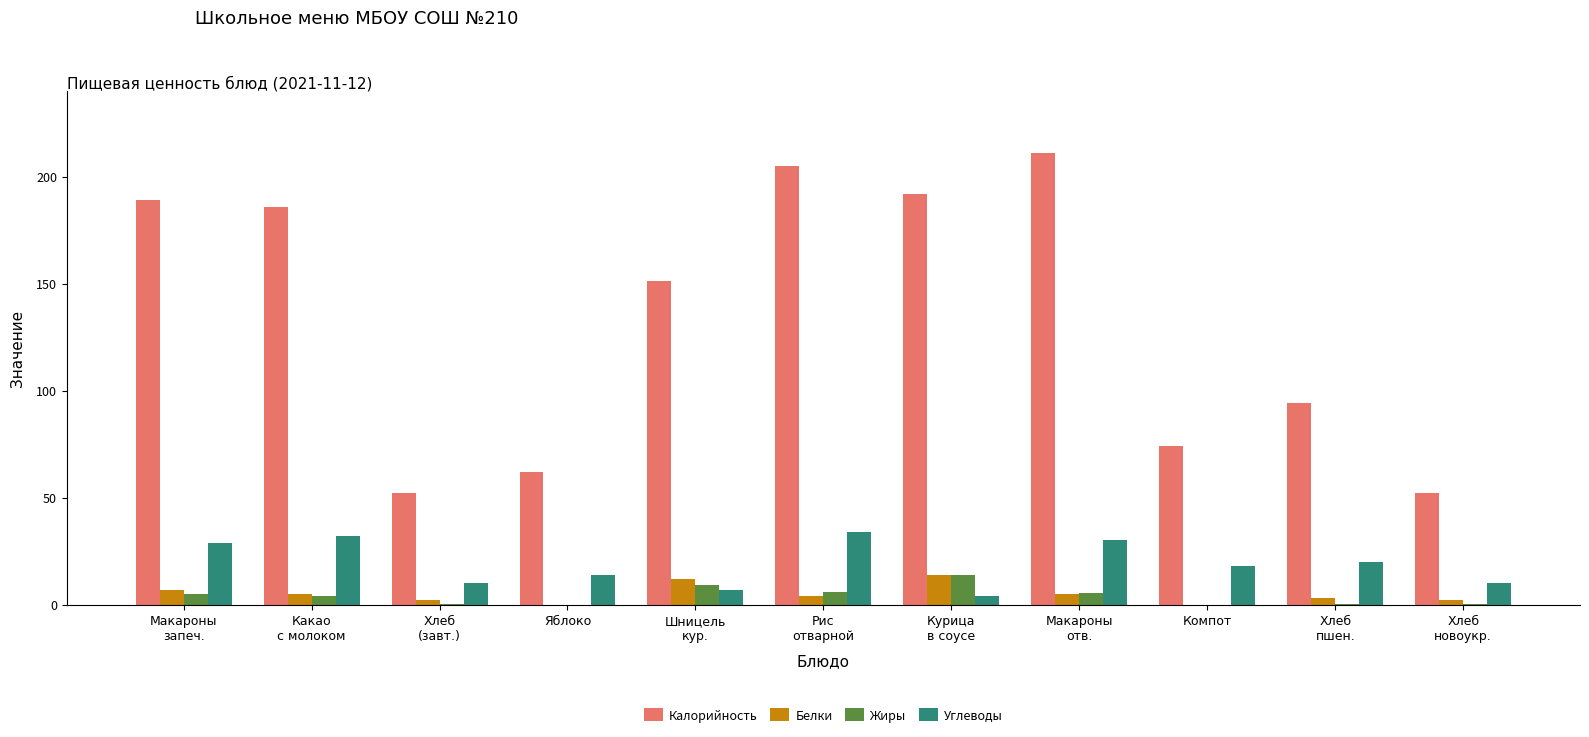

The Жиры series shows -8.2 at Яблоко. True or false?

False